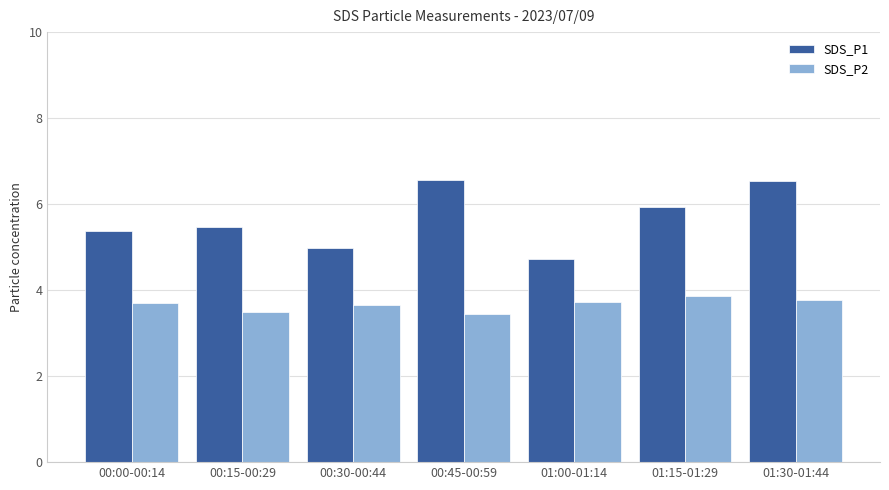

Between 00:15-00:29 and 01:30-01:44, which series saw the biggest shift?

SDS_P1